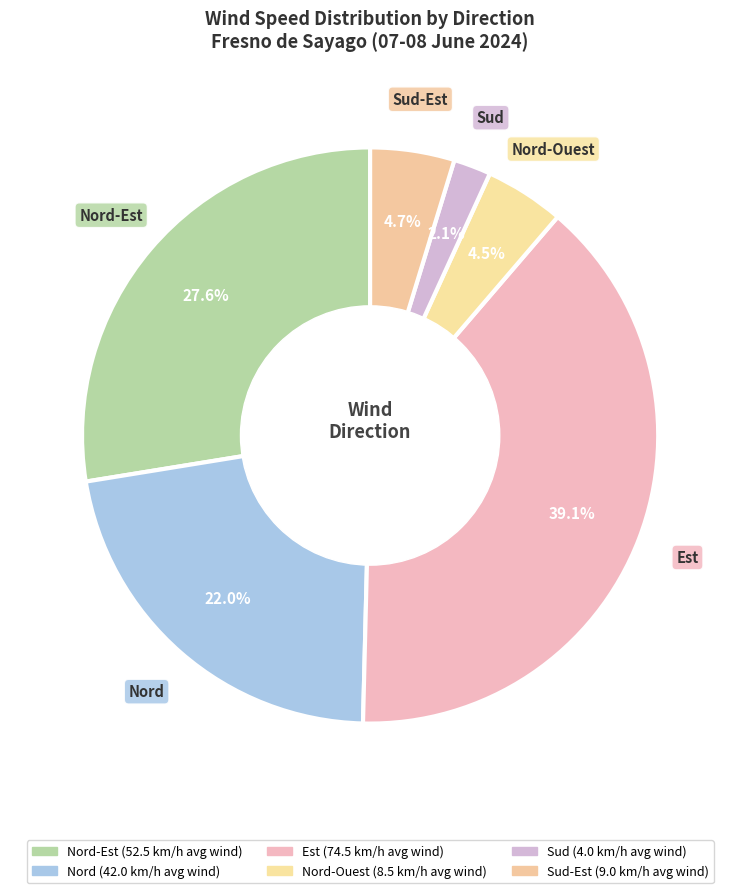

How many segments does this pie chart have?

6